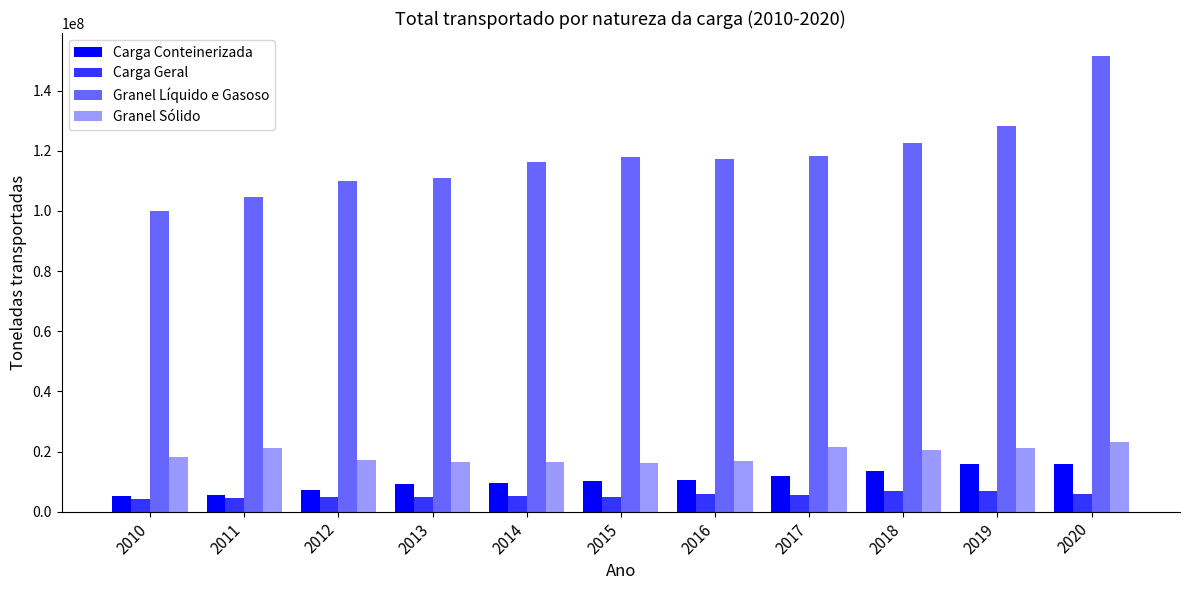

Rank the series by their maximum value, from lowest to highest.

Carga Geral, Carga Conteinerizada, Granel Sólido, Granel Líquido e Gasoso